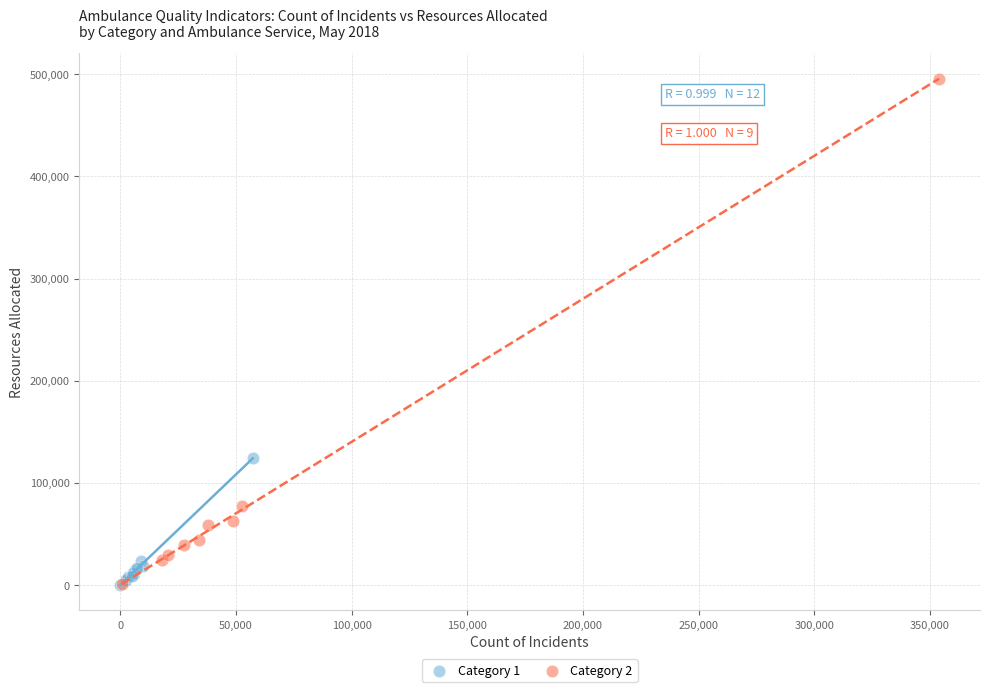

Which series reaches the maximum Y coordinate?

Category 2